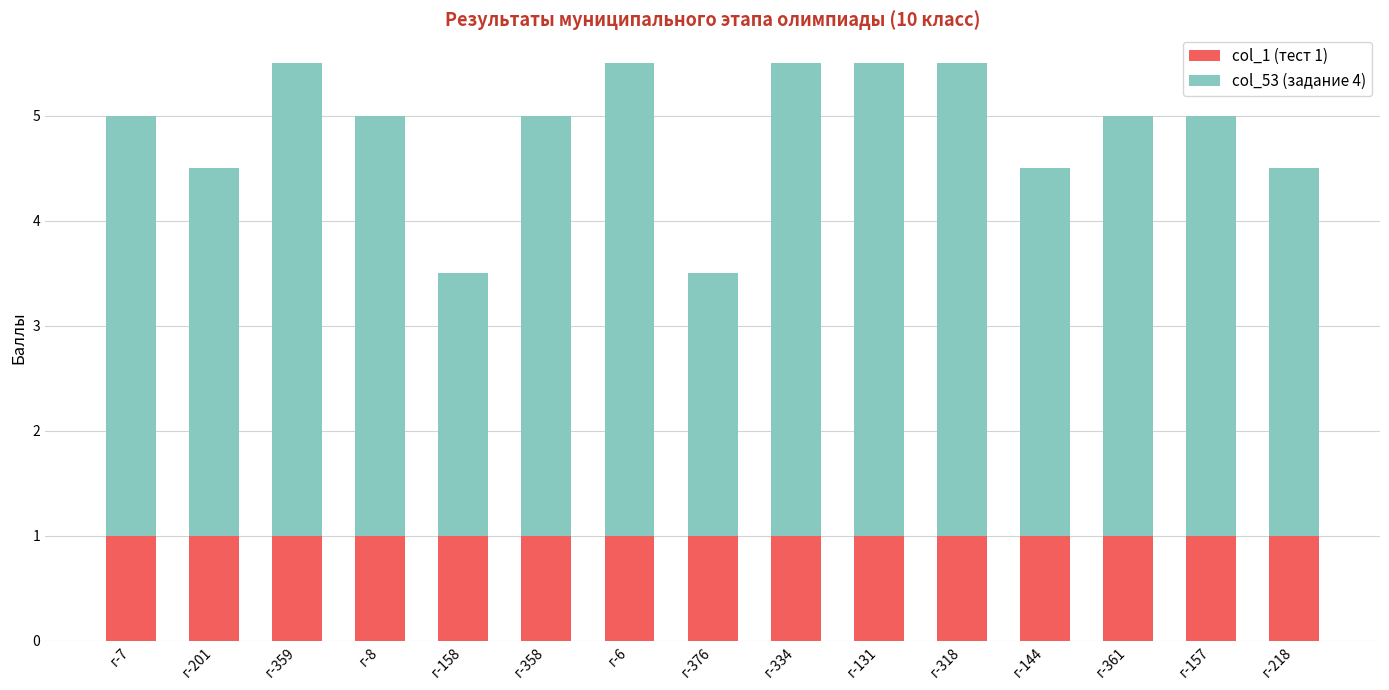

How many categories are shown in the chart?

15